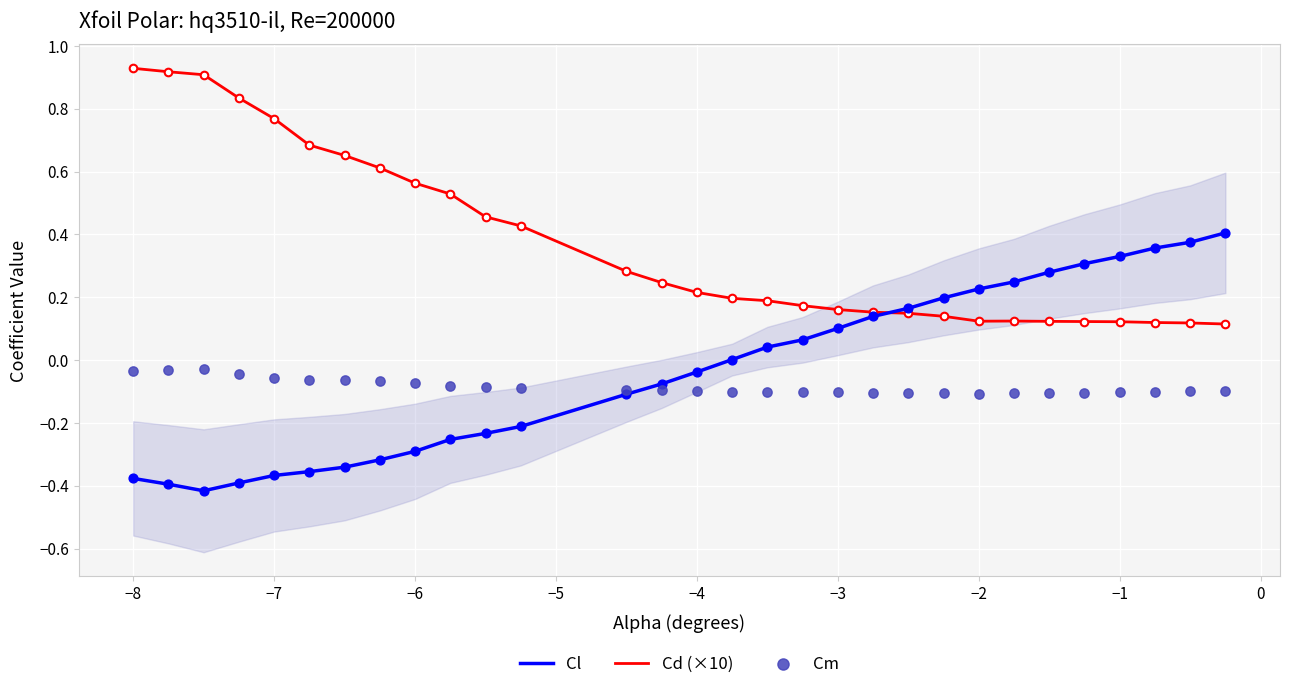

Which series contains the lowest Y value?

Cl